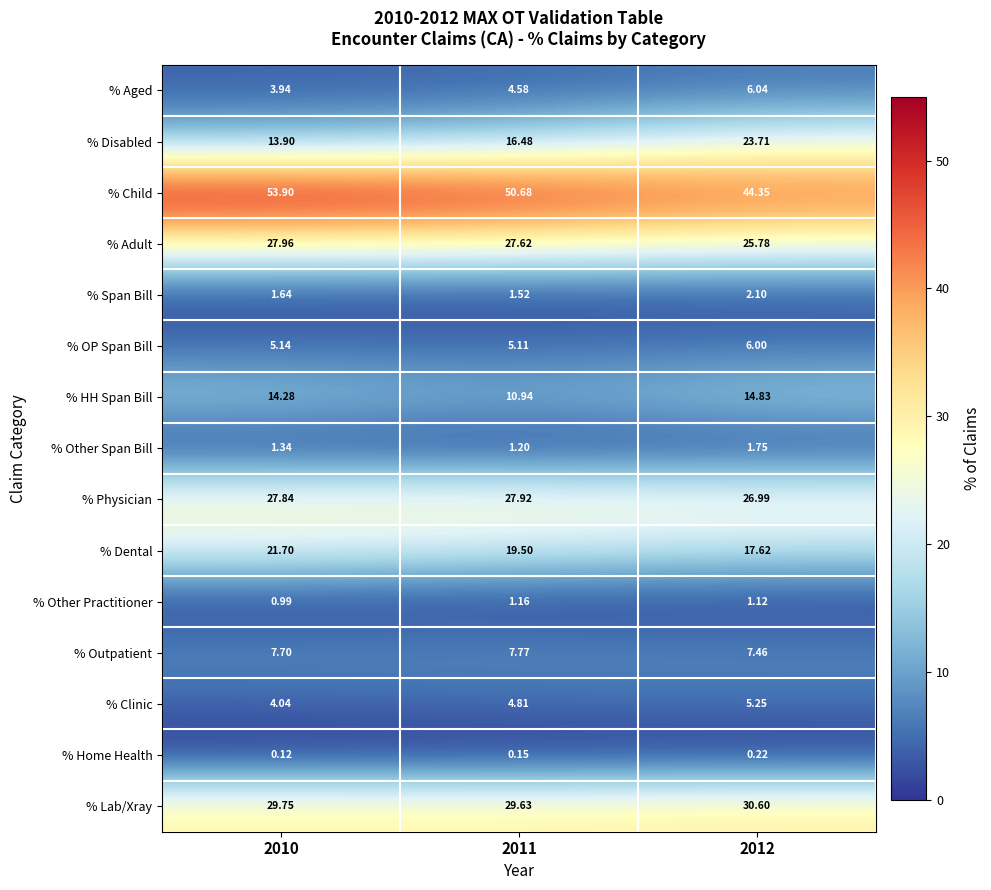

What is the difference between the highest and lowest values at 2011?

50.5